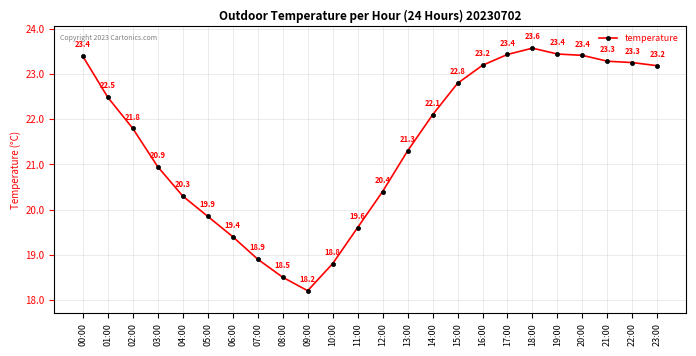

Where does the data first go above 22?

00:00